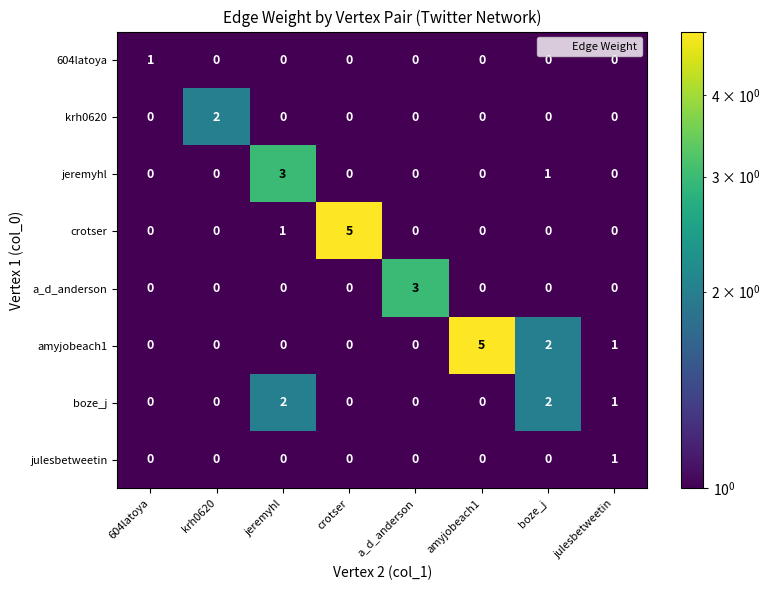

Count the a_d_anderson values in the range 0 to 1.

7